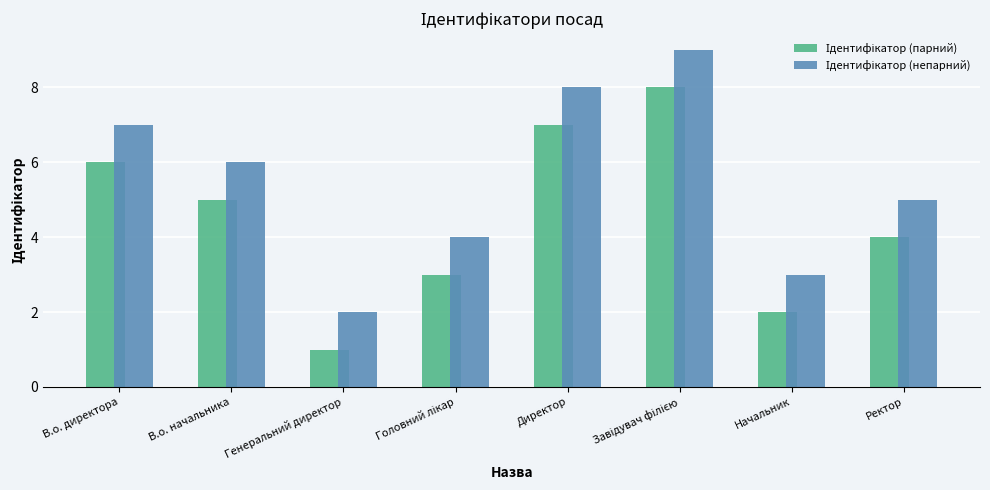

What is the total value across all series at Ректор?

9